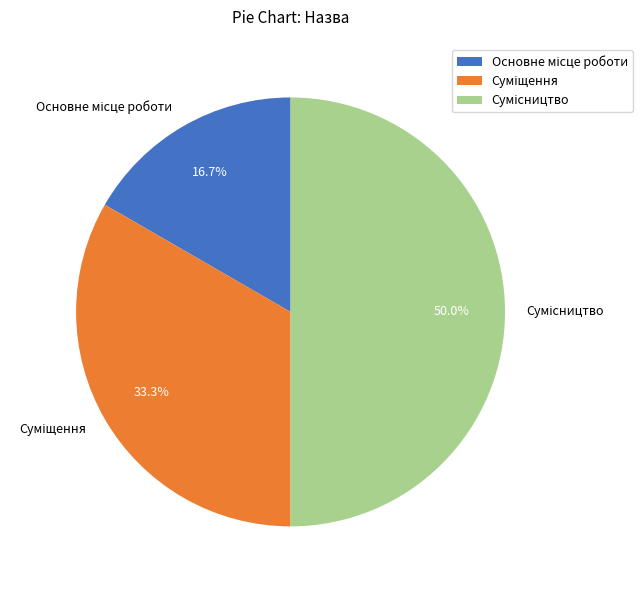

What percentage is the Суміщення slice, to the nearest percent?

33%